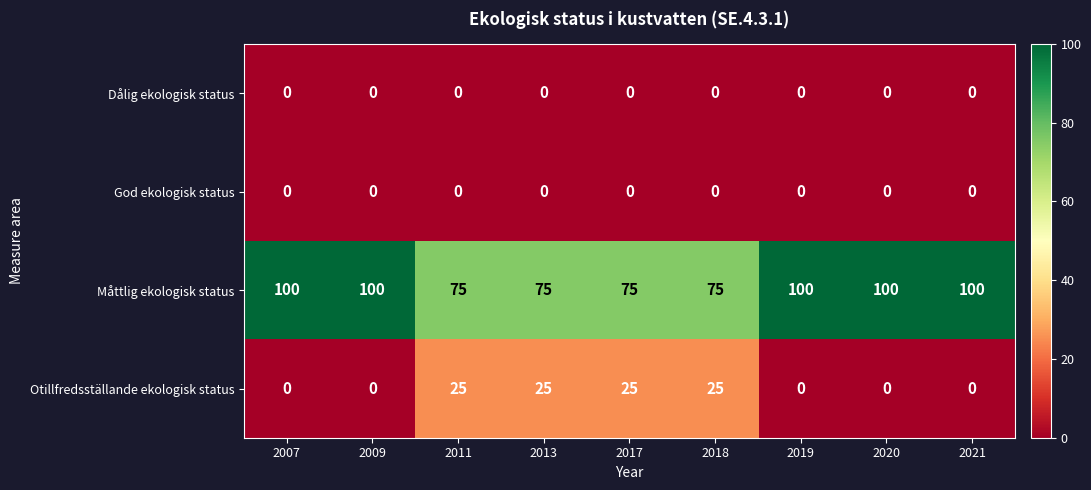

The value of Otillfredsställande ekologisk status at 2009 is -11. True or false?

False